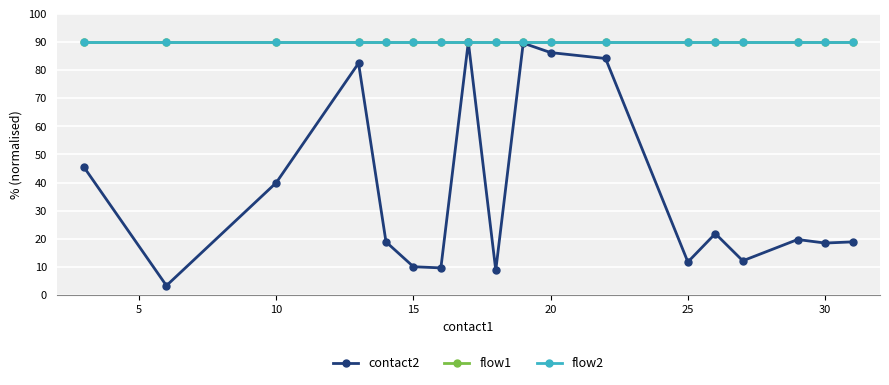

At how many categories does at least one series exceed 36?

18